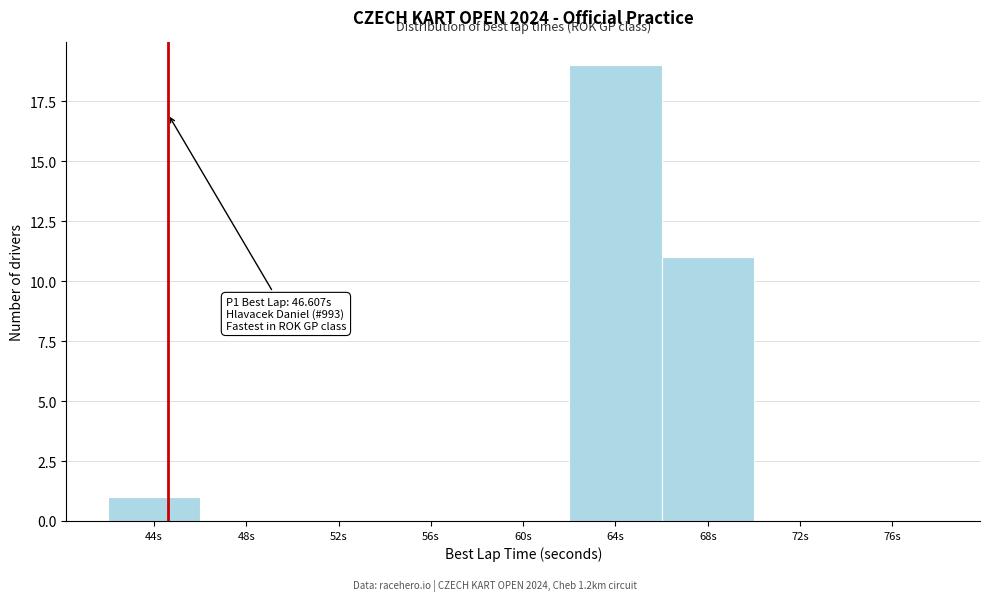

Reading left to right, list all the values displayed in this chart.

44s=1	48s=0	52s=0	56s=0	60s=0	64s=19	68s=11	72s=0	76s=0